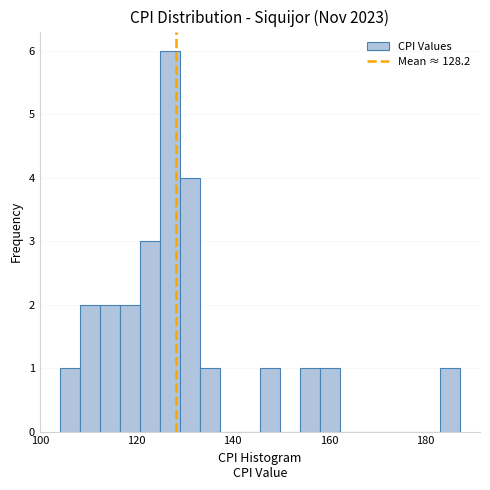

Read against the x-axis, roughly where is the centre of the tallest bar?

126